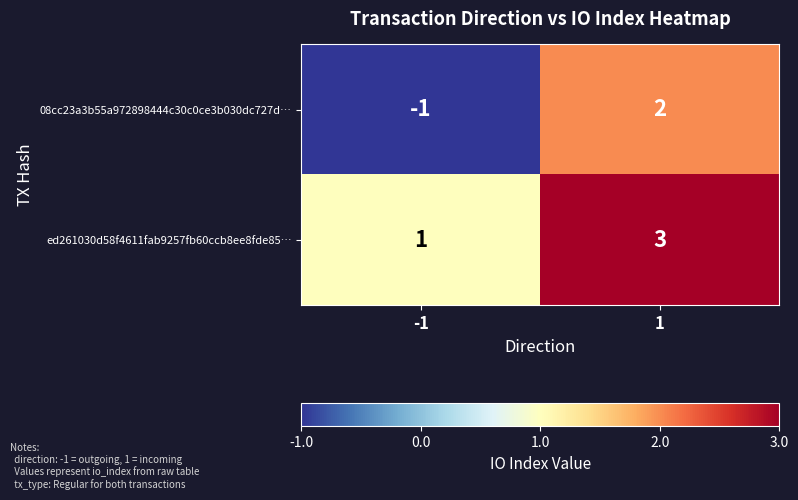

Count the number of categories in the chart.

2